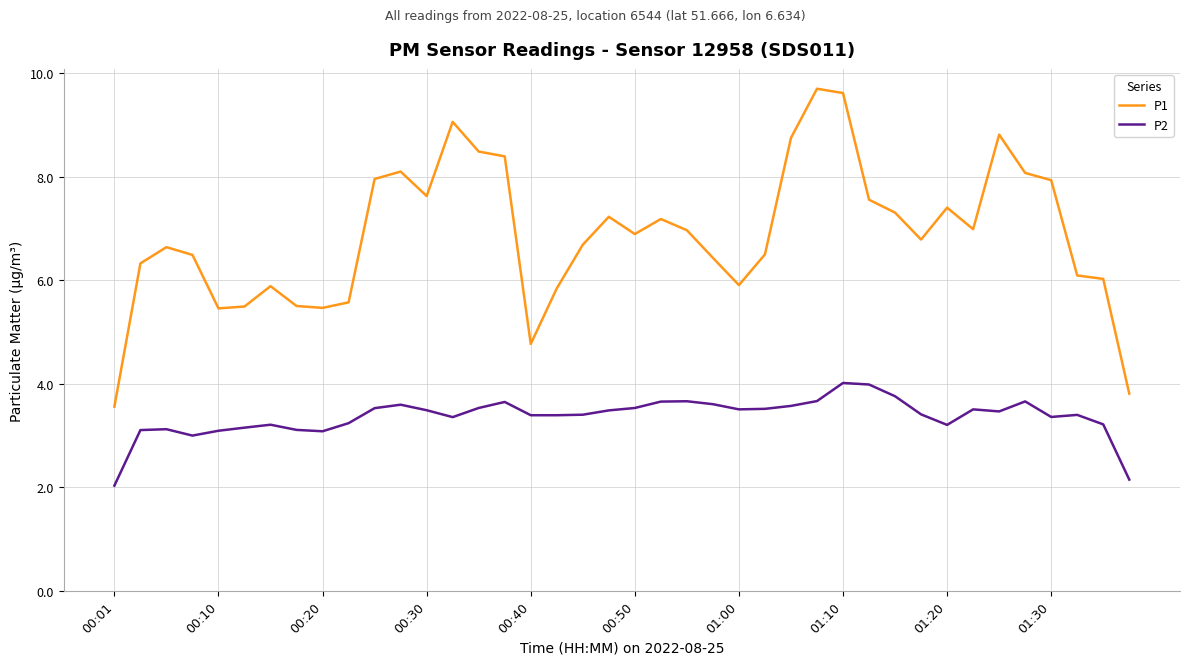

Rank the series by their average value, from highest to lowest.

P1, P2